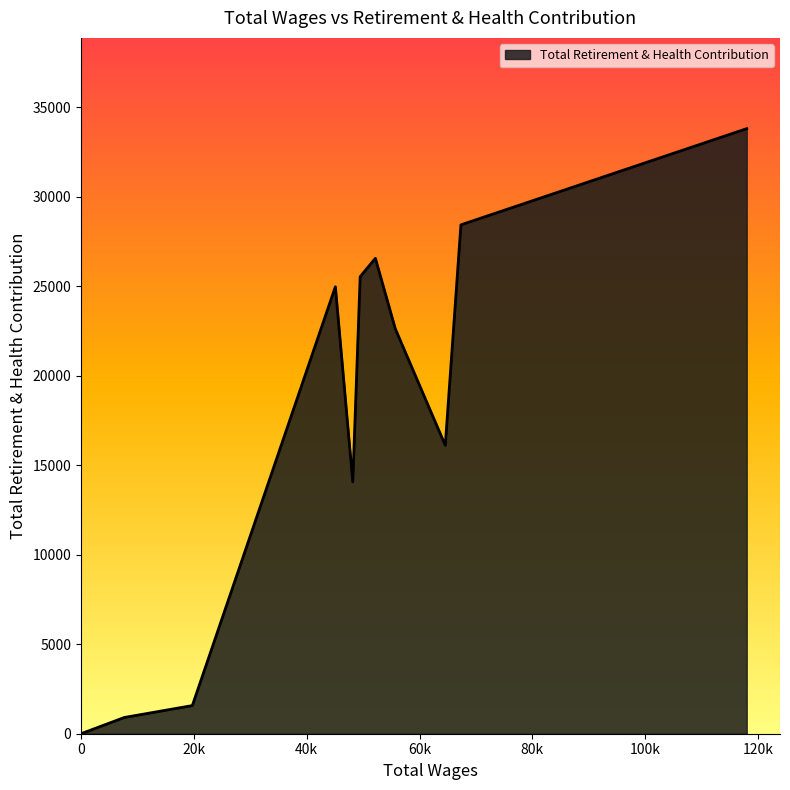

What is the maximum value shown in the chart?

33810